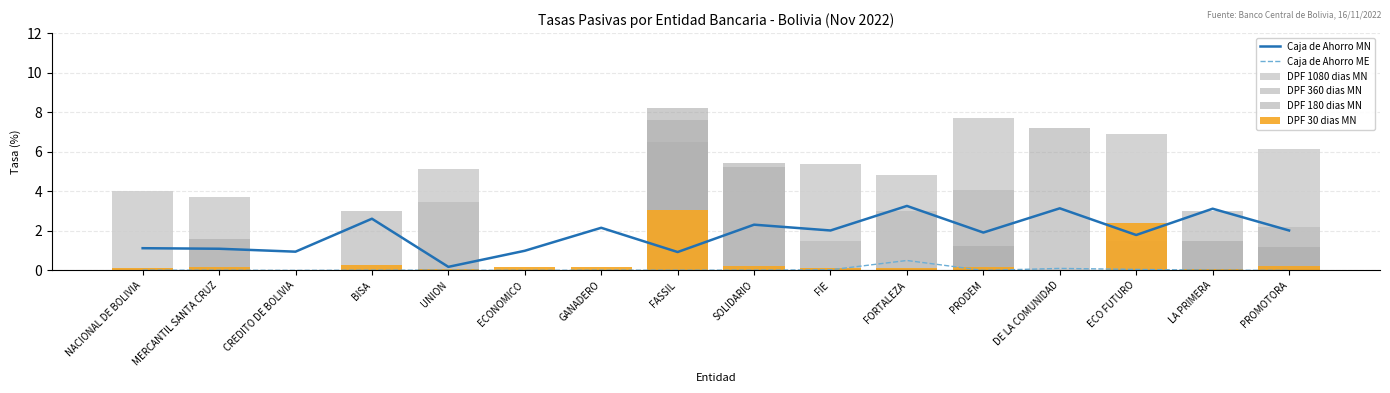

At how many categories does at least one series exceed 2?

14